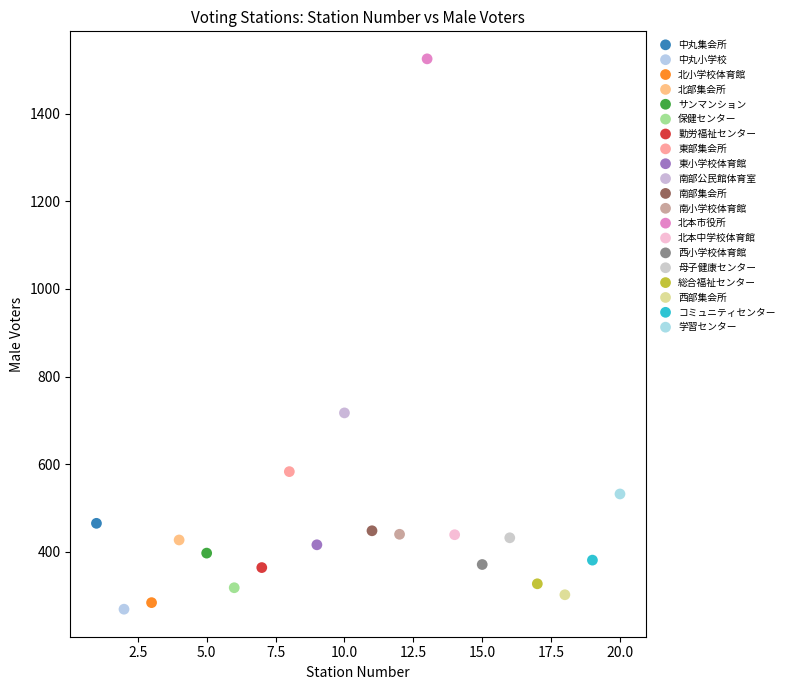

What are all the series names shown in the legend?

中丸集会所, 中丸小学校, 北小学校体育館, 北部集会所, サンマンション, 保健センター, 勤労福祉センター, 東部集会所, 東小学校体育館, 南部公民館体育室, 南部集会所, 南小学校体育館, 北本市役所, 北本中学校体育館, 西小学校体育館, 母子健康センター, 総合福祉センター, 西部集会所, コミュニティセンター, 学習センター